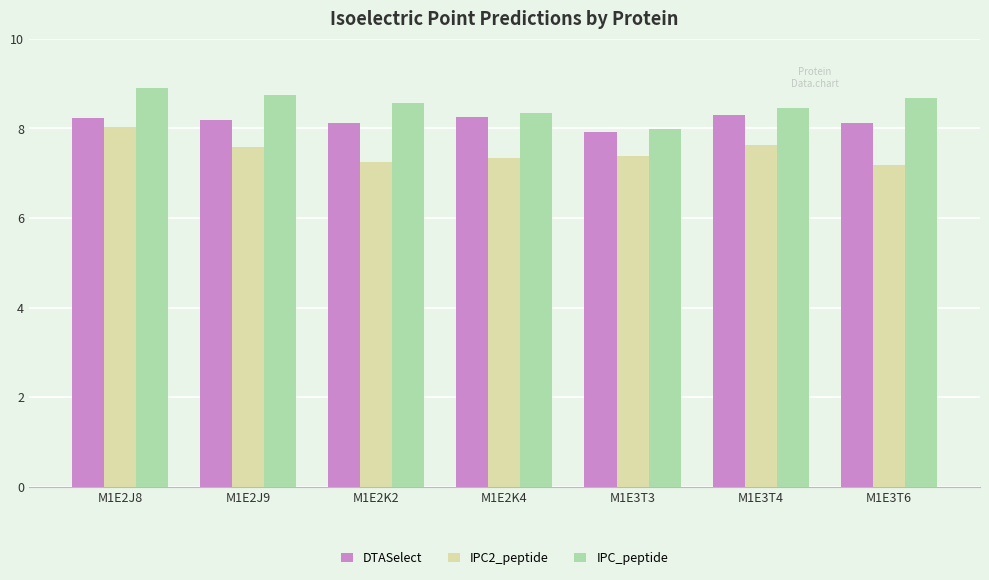

What is the total value across all series at M1E3T4?

24.4